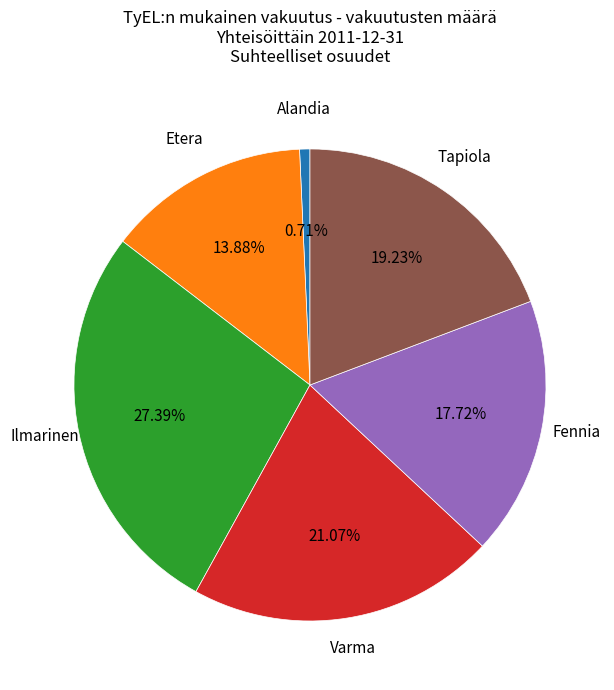

Is there a majority slice in this chart?

No